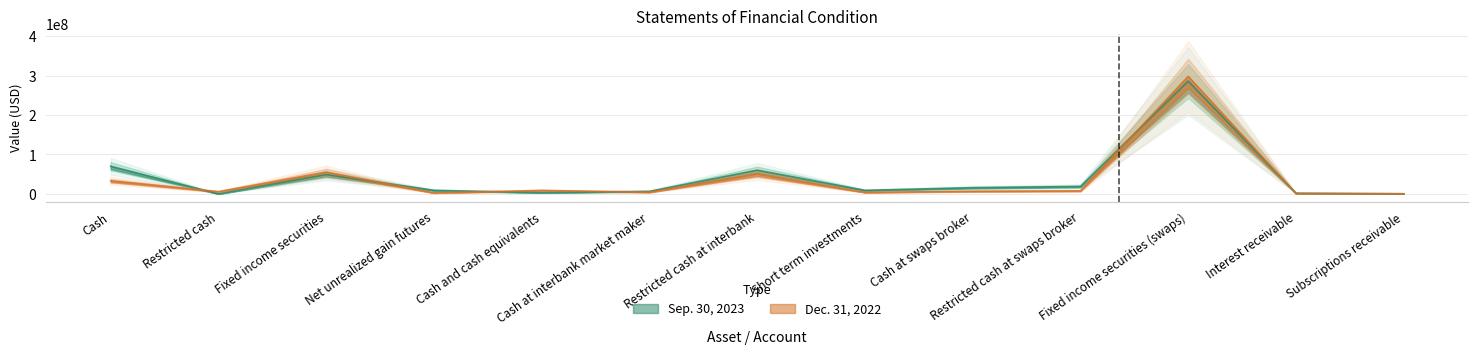

Reading left to right, transcribe all the data shown in this chart.

Sep. 30, 2023: Cash=70080708	Restricted cash=0	Fixed income securities=49050634	Net unrealized gain futures=9039455	Cash and cash equivalents=3152656	Cash at interbank market maker=6550027	Restricted cash at interbank=60200131	Short term investments=8983658	Cash at swaps broker=15681408	Restricted cash at swaps broker=18908910	Fixed income securities (swaps)=286148709	Interest receivable=1797637	Subscriptions receivable=398002
Dec. 31, 2022: Cash=33417908	Restricted cash=5709117	Fixed income securities=55308662	Net unrealized gain futures=2626404	Cash and cash equivalents=8763179	Cash at interbank market maker=4445935	Restricted cash at interbank=50629684	Short term investments=3954316	Cash at swaps broker=6713855	Restricted cash at swaps broker=7712162	Fixed income securities (swaps)=297861773	Interest receivable=990528	Subscriptions receivable=341433